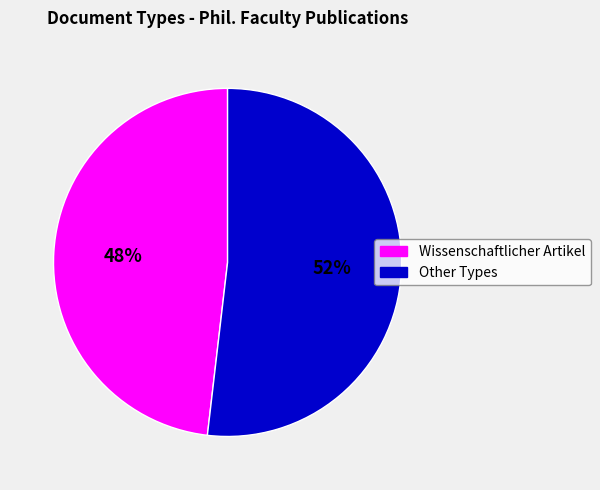

How many segments does this pie chart have?

2